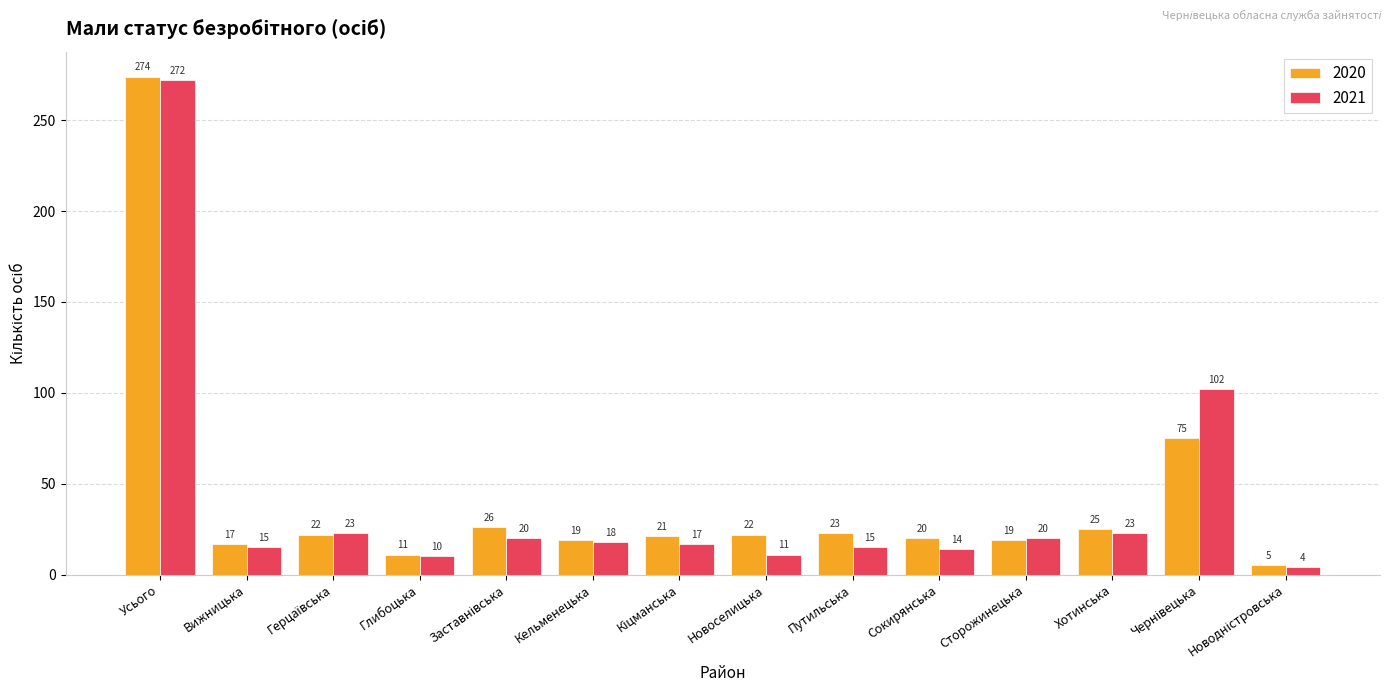

Rank the series at Путильська from lowest to highest value.

2021, 2020